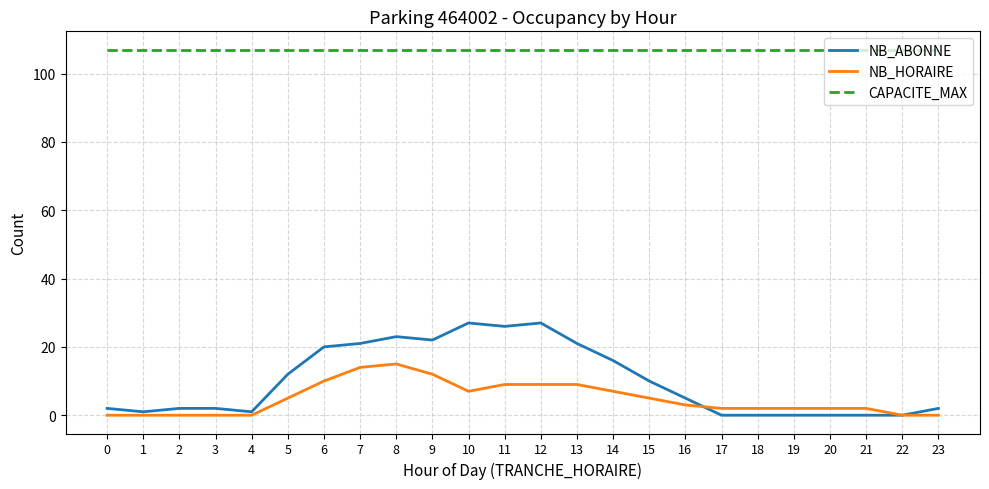

Is it true that CAPACITE_MAX equals 151 at 0?

False